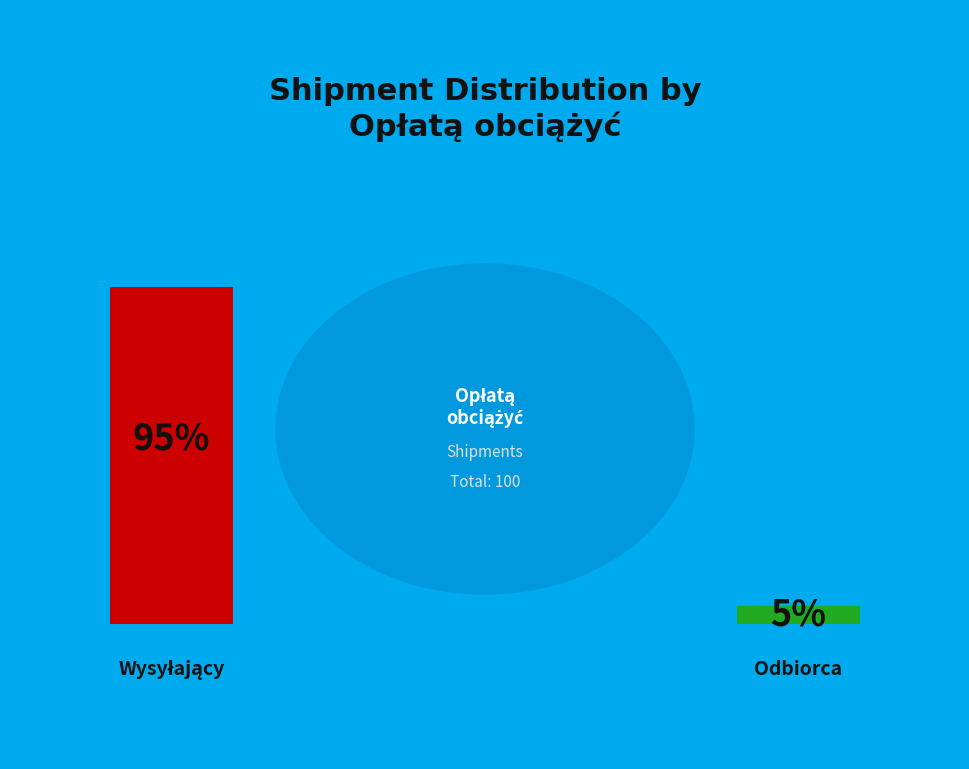

Which has a higher value, Wysyłający or Odbiorca?

Wysyłający